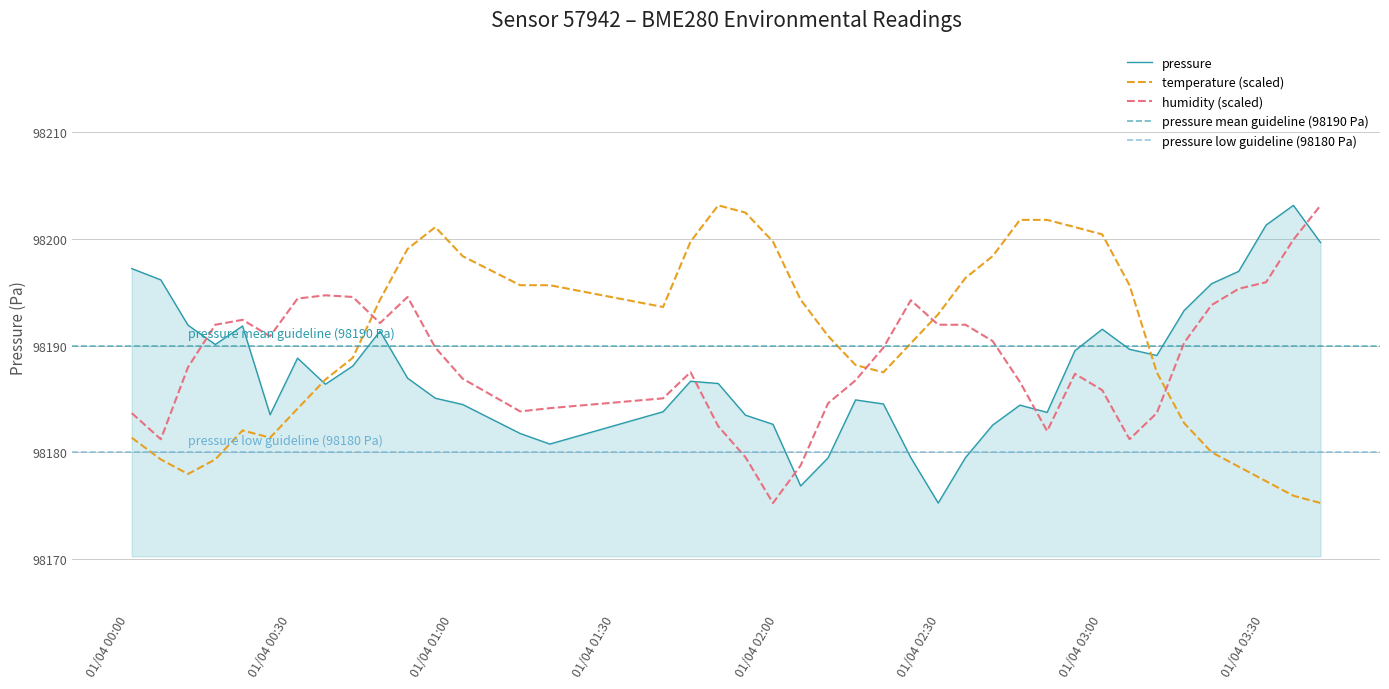

What is the minimum value for humidity (scaled)?

98175.2